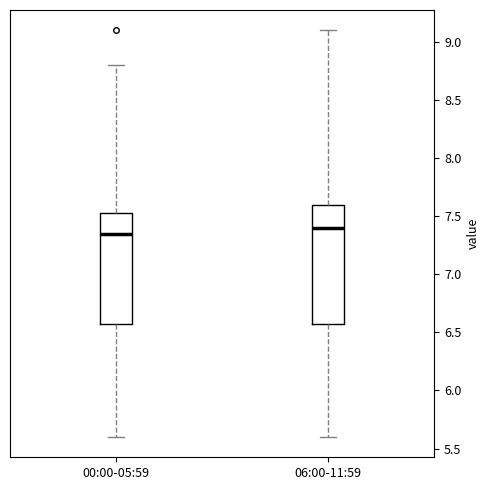

Which box is the tallest, from its lower edge to its upper edge?

06:00-11:59